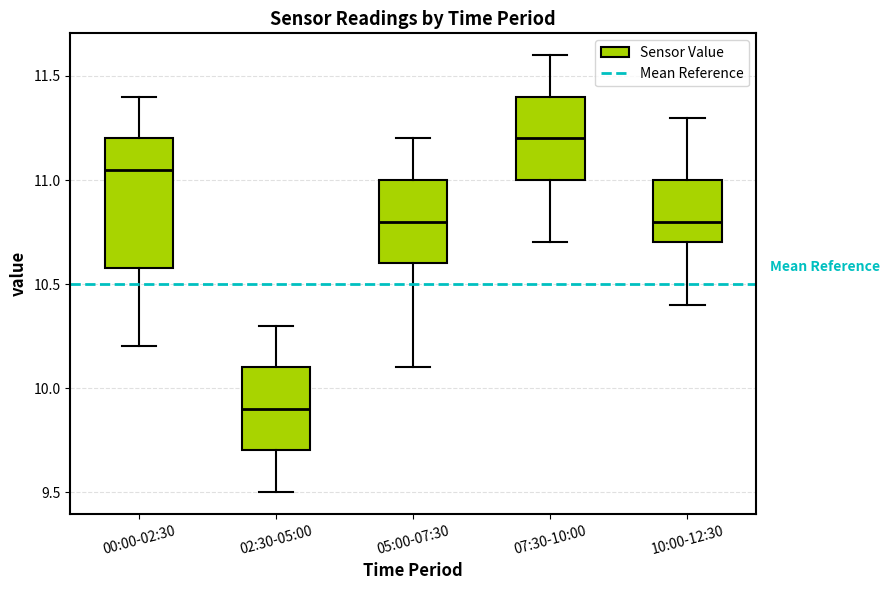

Where is the upper edge of the box for 10:00-12:30 on the y-axis? The values are not printed on the chart, so give them approximately, as read against the axis.

11.00